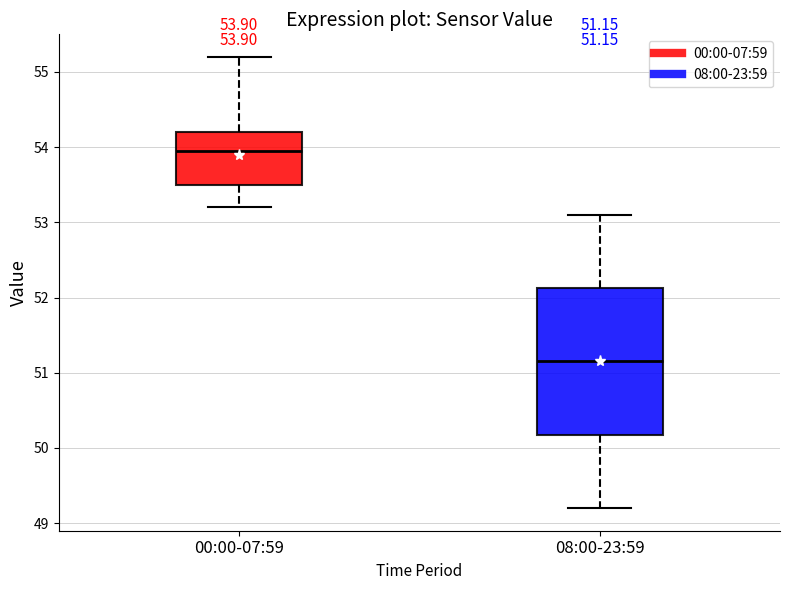

Which box's median line is the lowest?

08:00-23:59